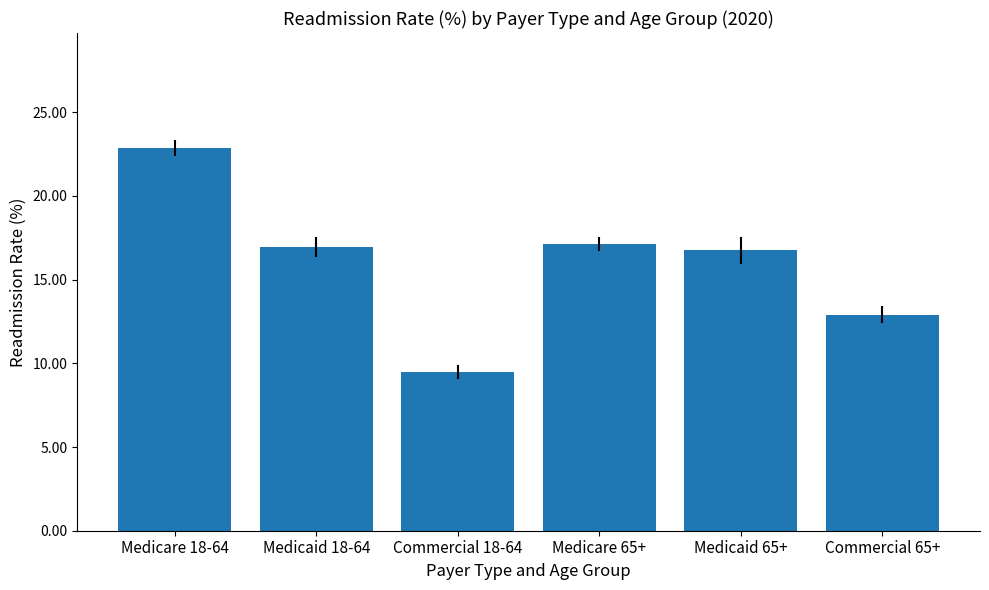

Reading left to right, transcribe all the data shown in this chart.

22.9	17.0	9.5	17.1	16.8	12.9